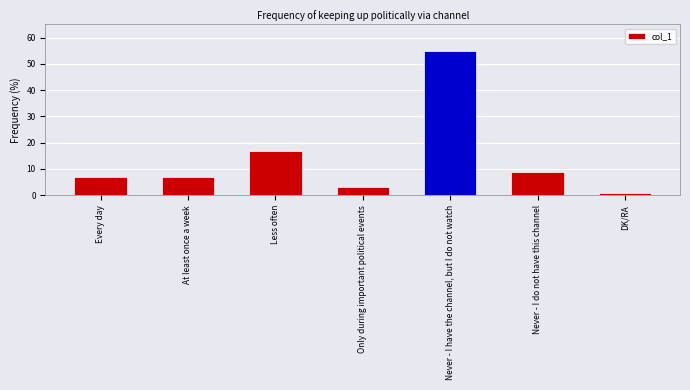

The chart shows a value of 12 at Never - I have the channel, but I do not watch. True or false?

False